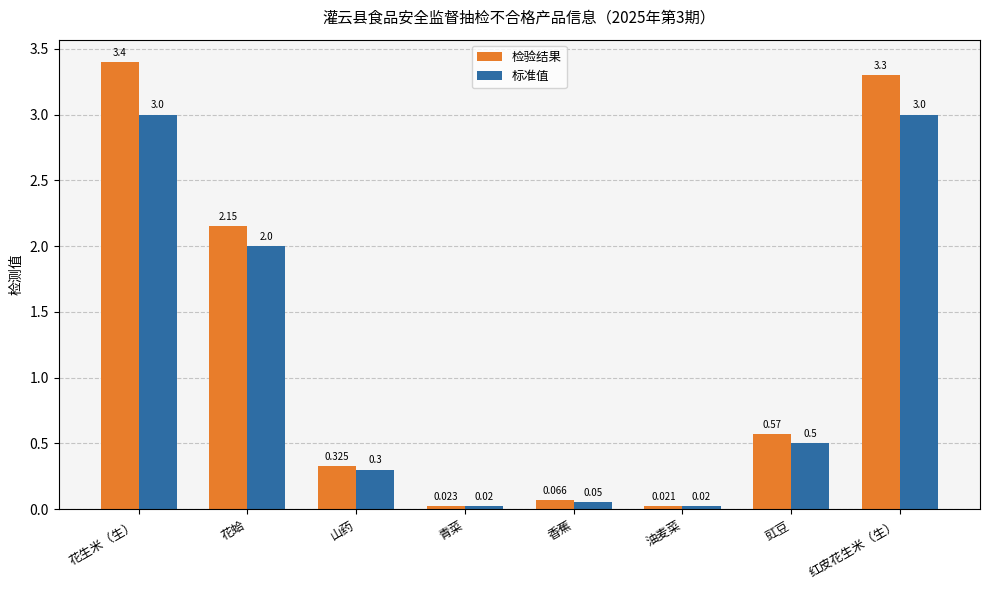

Which series changed the most between 花蛤 and 红皮花生米（生）?

检验结果